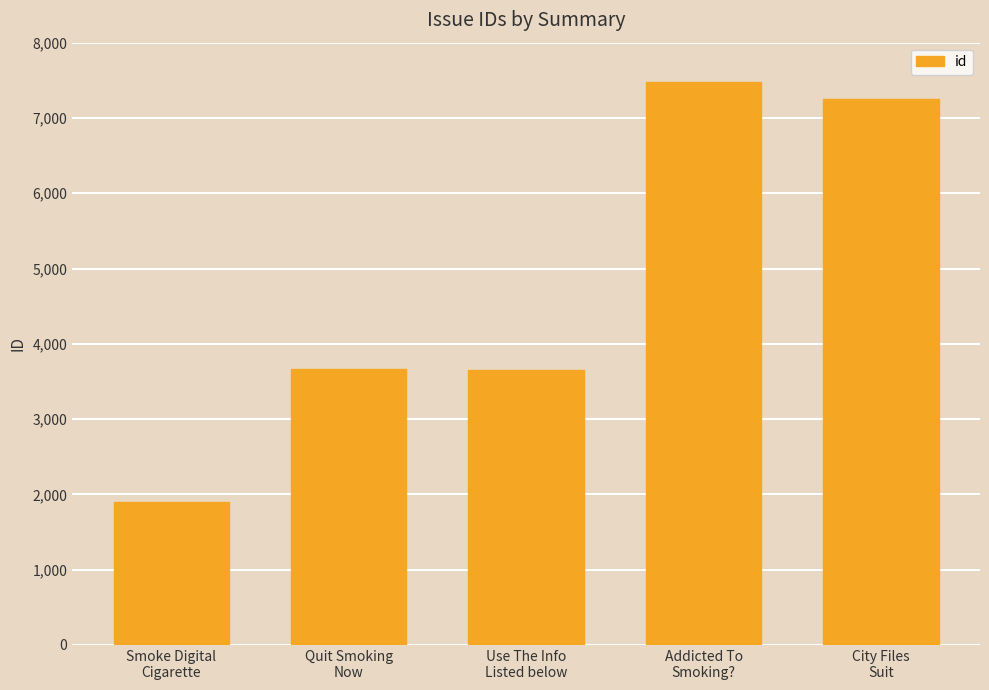

What is the sum of all values?

23951